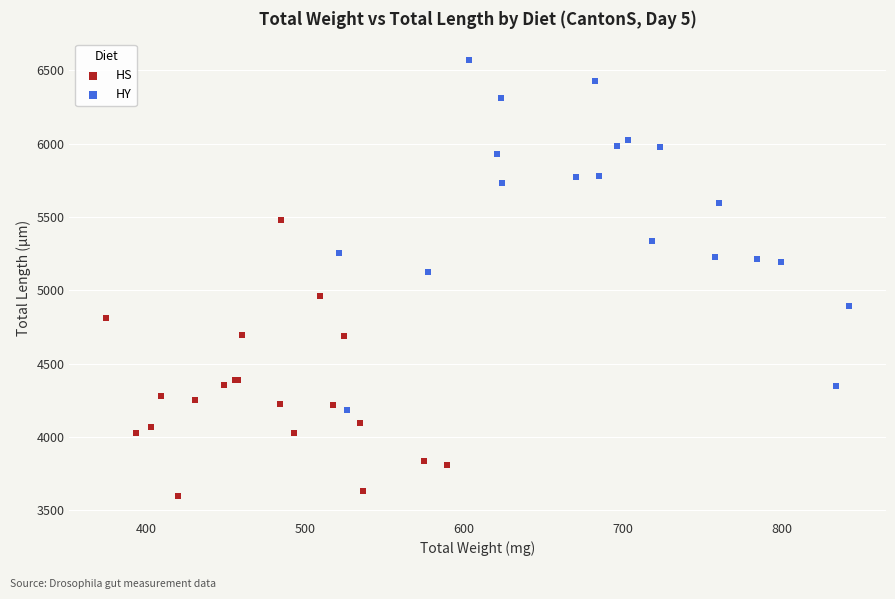

Which series contains the highest Y value?

HY